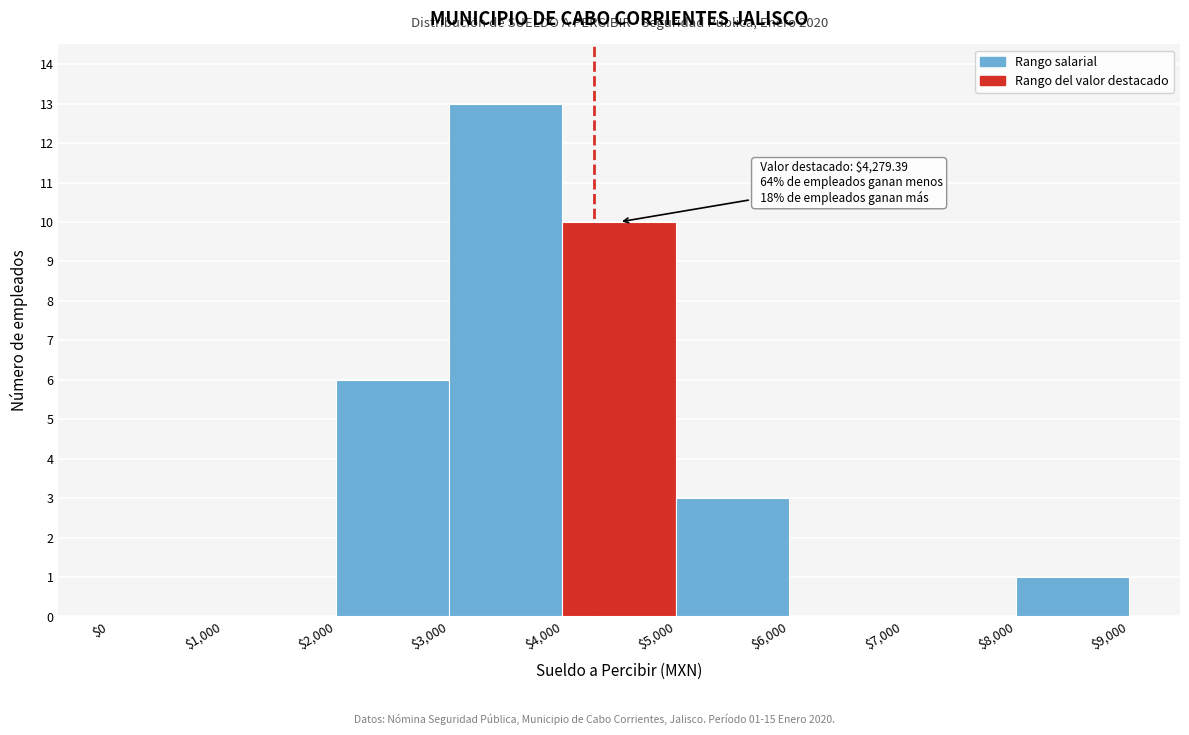

Over which range of the x-axis is the bar tallest?

$3,000 to $4,000